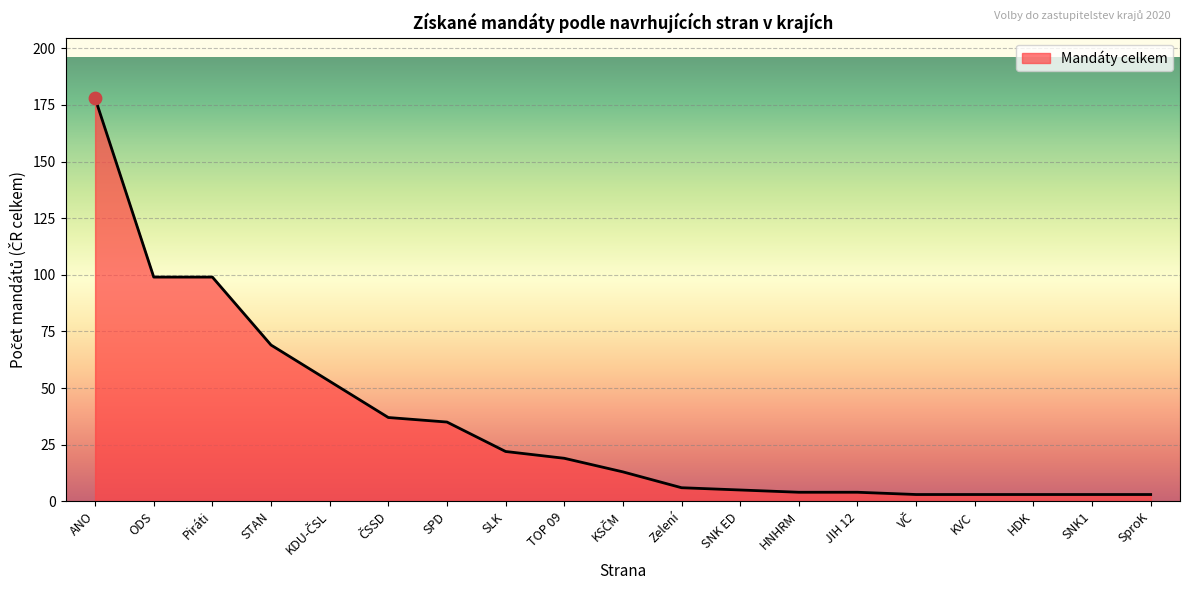

What is the ratio of the value at STAN to the value at TOP 09?

3.6